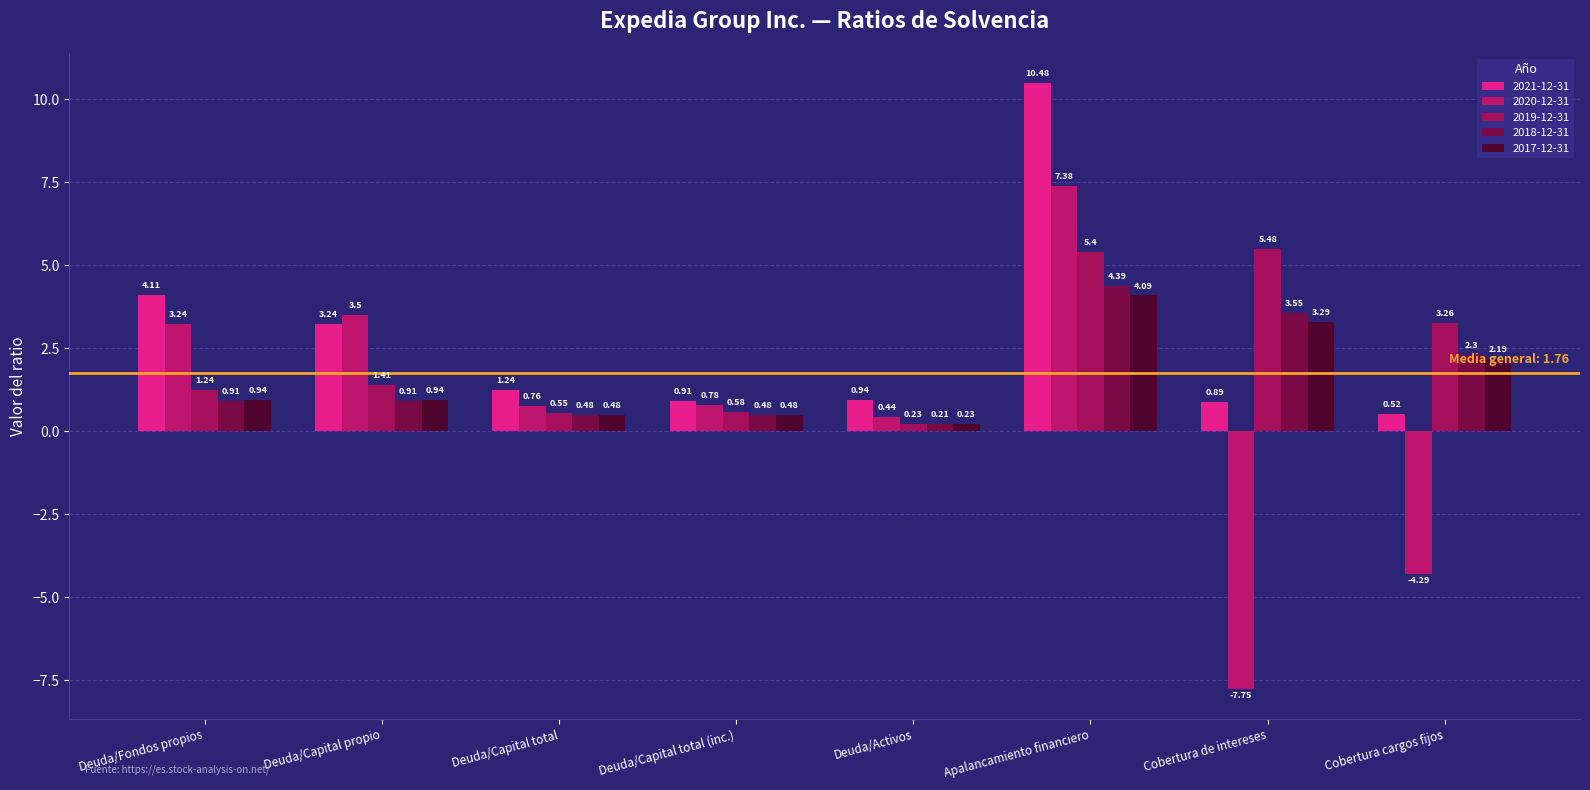

Reading left to right, what are all the values shown in this chart?

2021-12-31: 4.1	3.2	1.2	0.9	0.9	10.5	0.9	0.5
2020-12-31: 3.2	3.5	0.8	0.8	0.4	7.4	-7.8	-4.3
2019-12-31: 1.2	1.4	0.6	0.6	0.2	5.4	5.5	3.3
2018-12-31: 0.9	0.9	0.5	0.5	0.2	4.4	3.5	2.3
2017-12-31: 0.9	0.9	0.5	0.5	0.2	4.1	3.3	2.2